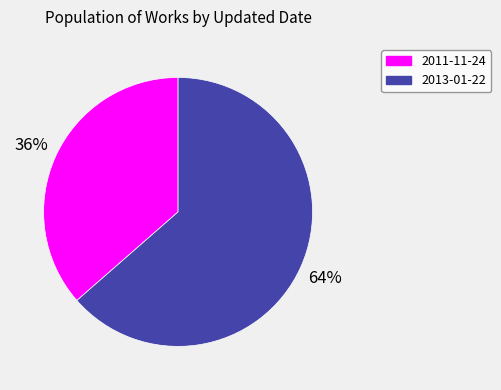

True or false: 2011-11-24 accounts for 36% of the total.

True